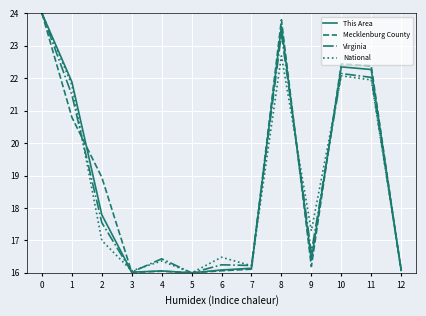

The This Area series shows 34.8 at 10. True or false?

False